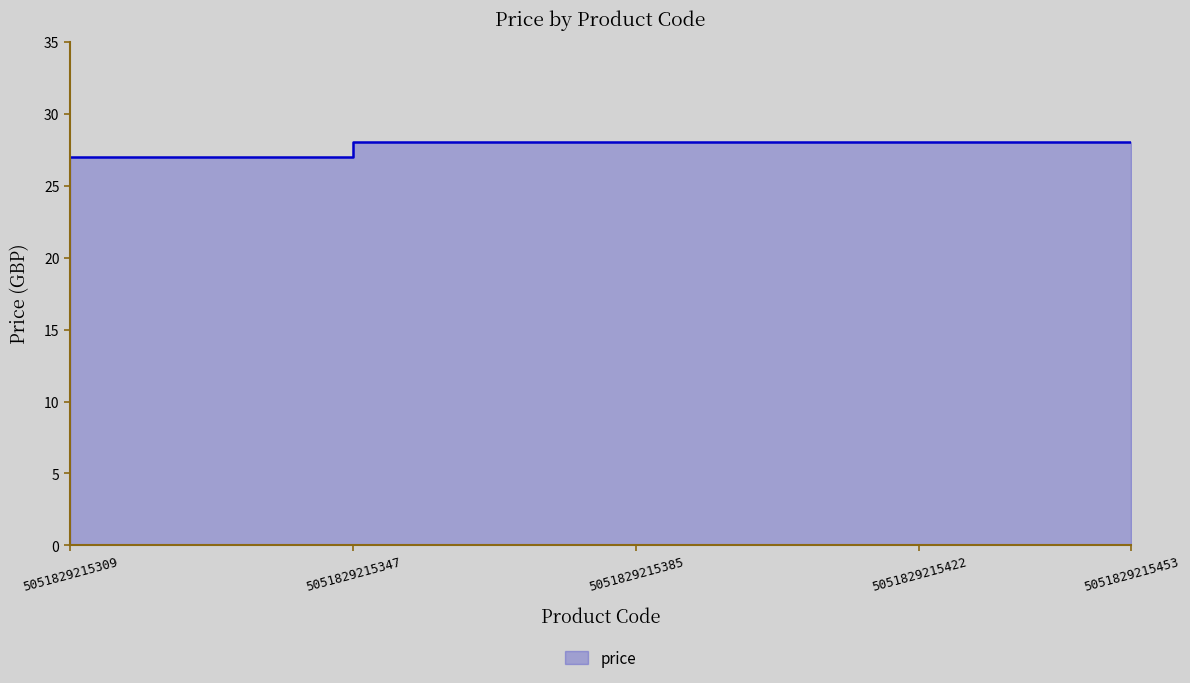

The value at 5051829215330 is 15. True or false?

False